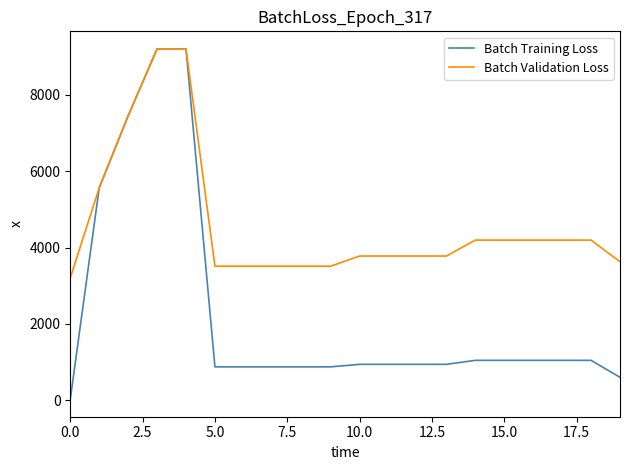

List the series in order of their overall mean, highest first.

Batch Validation Loss, Batch Training Loss